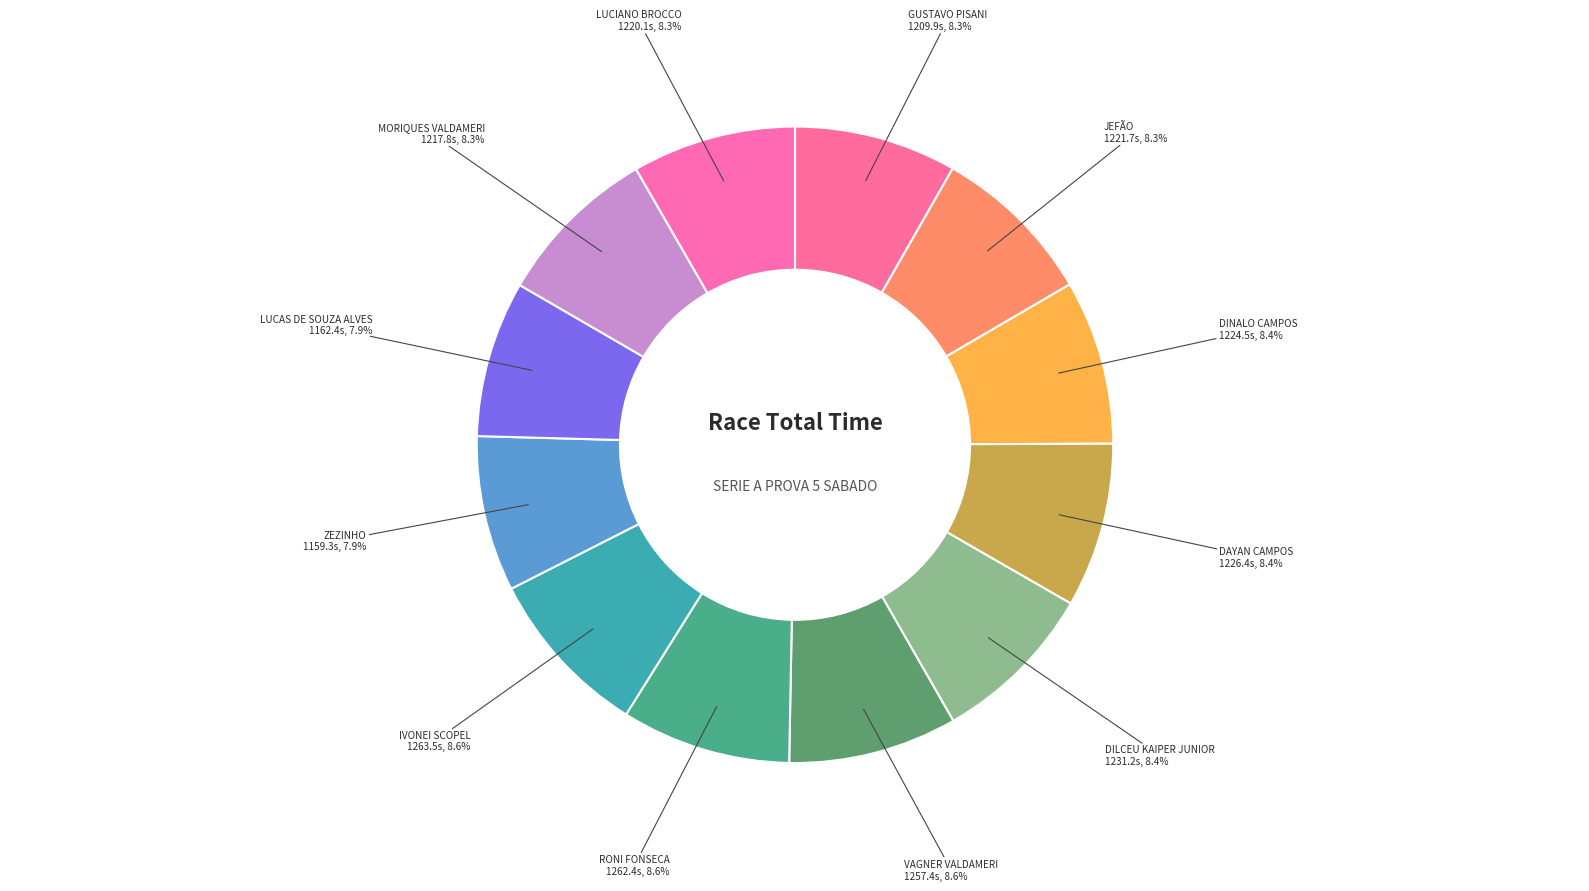

How many segments does this pie chart have?

12